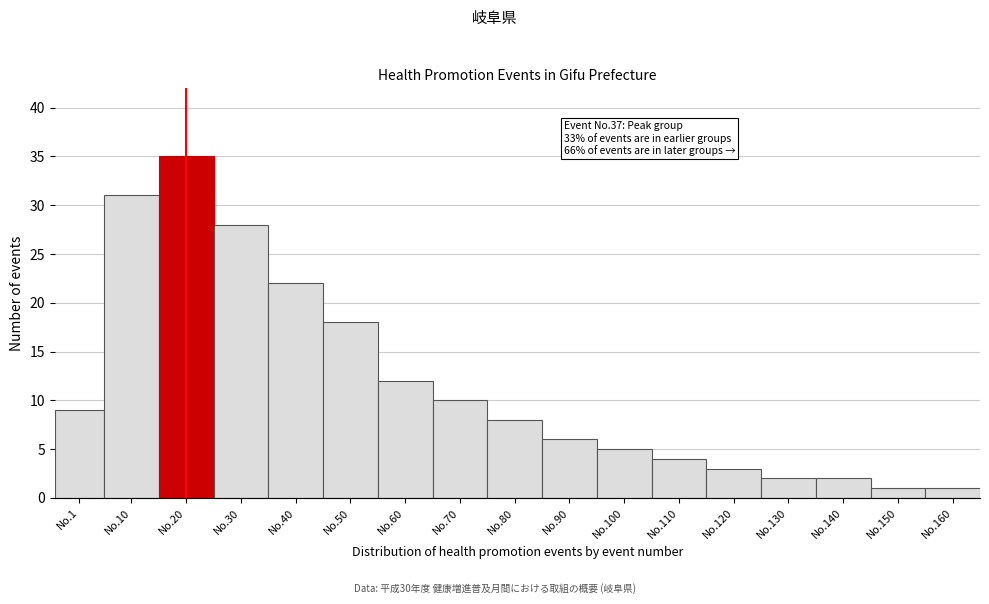

Reading left to right, transcribe all the data shown in this chart.

9	31	35	28	22	18	12	10	8	6	5	4	3	2	2	1	1